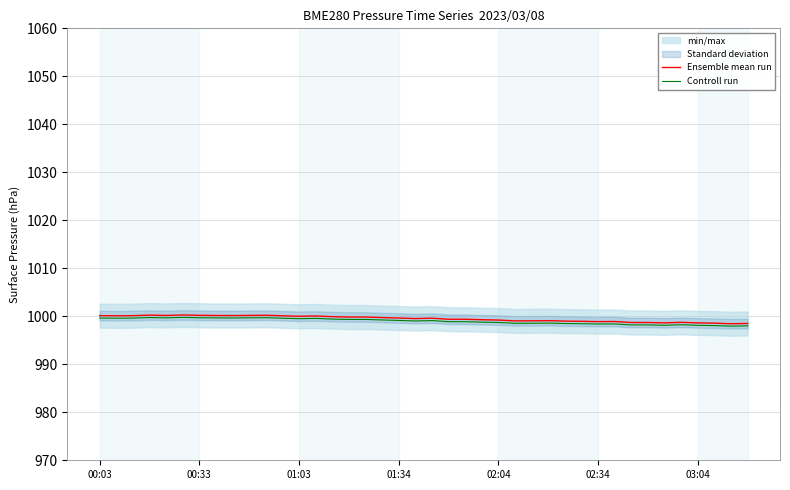

Rank the series by their maximum value, from lowest to highest.

Controll run, Ensemble mean run